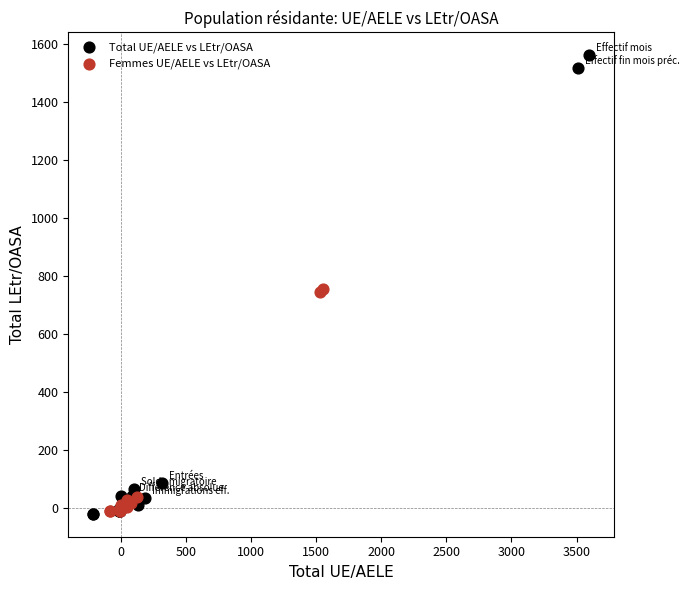

Which series contains the highest Y value?

Total UE/AELE vs LEtr/OASA